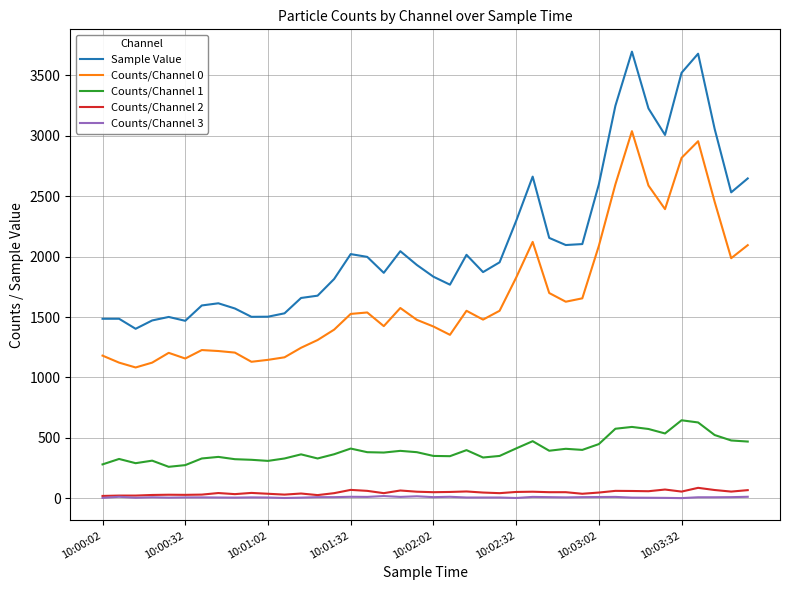

Which series has the largest range (max minus min)?

Sample Value